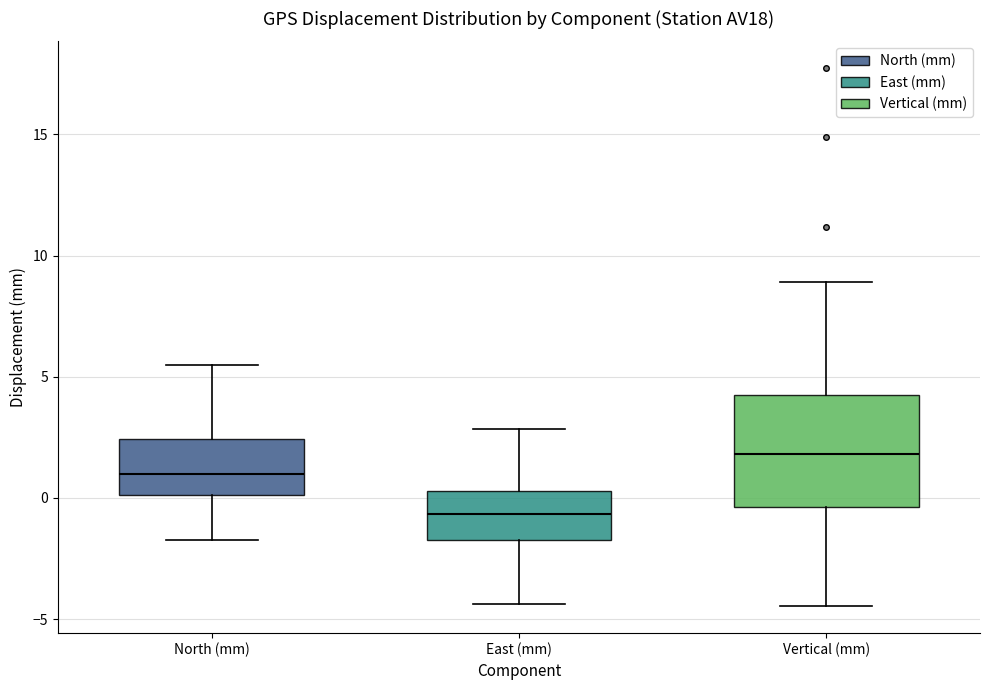

Which box is the tallest, from its lower edge to its upper edge?

Vertical (mm)